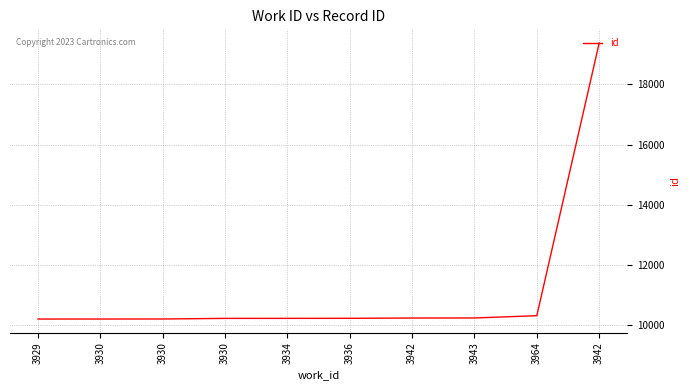

What is the label of the 4th point from the right?

3942